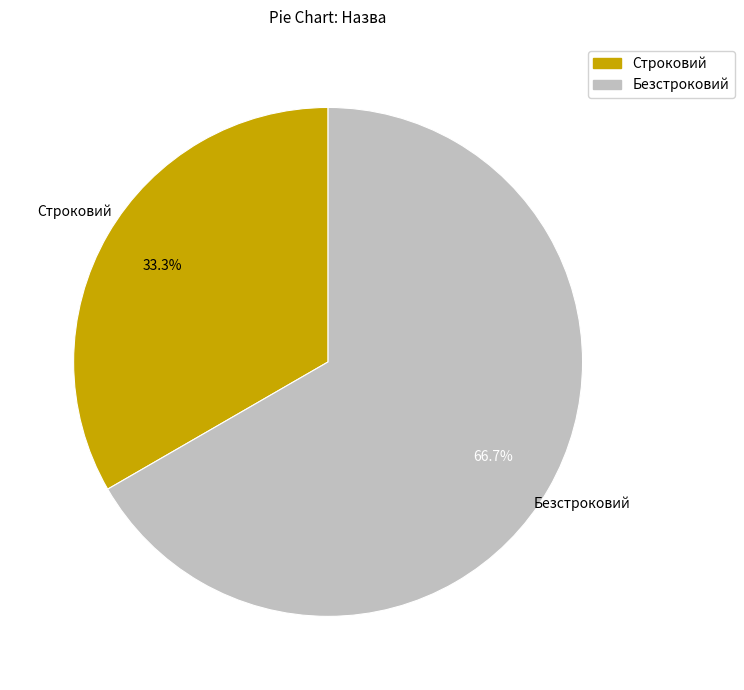

Rank the categories by value from lowest to highest.

Строковий, Безстроковий